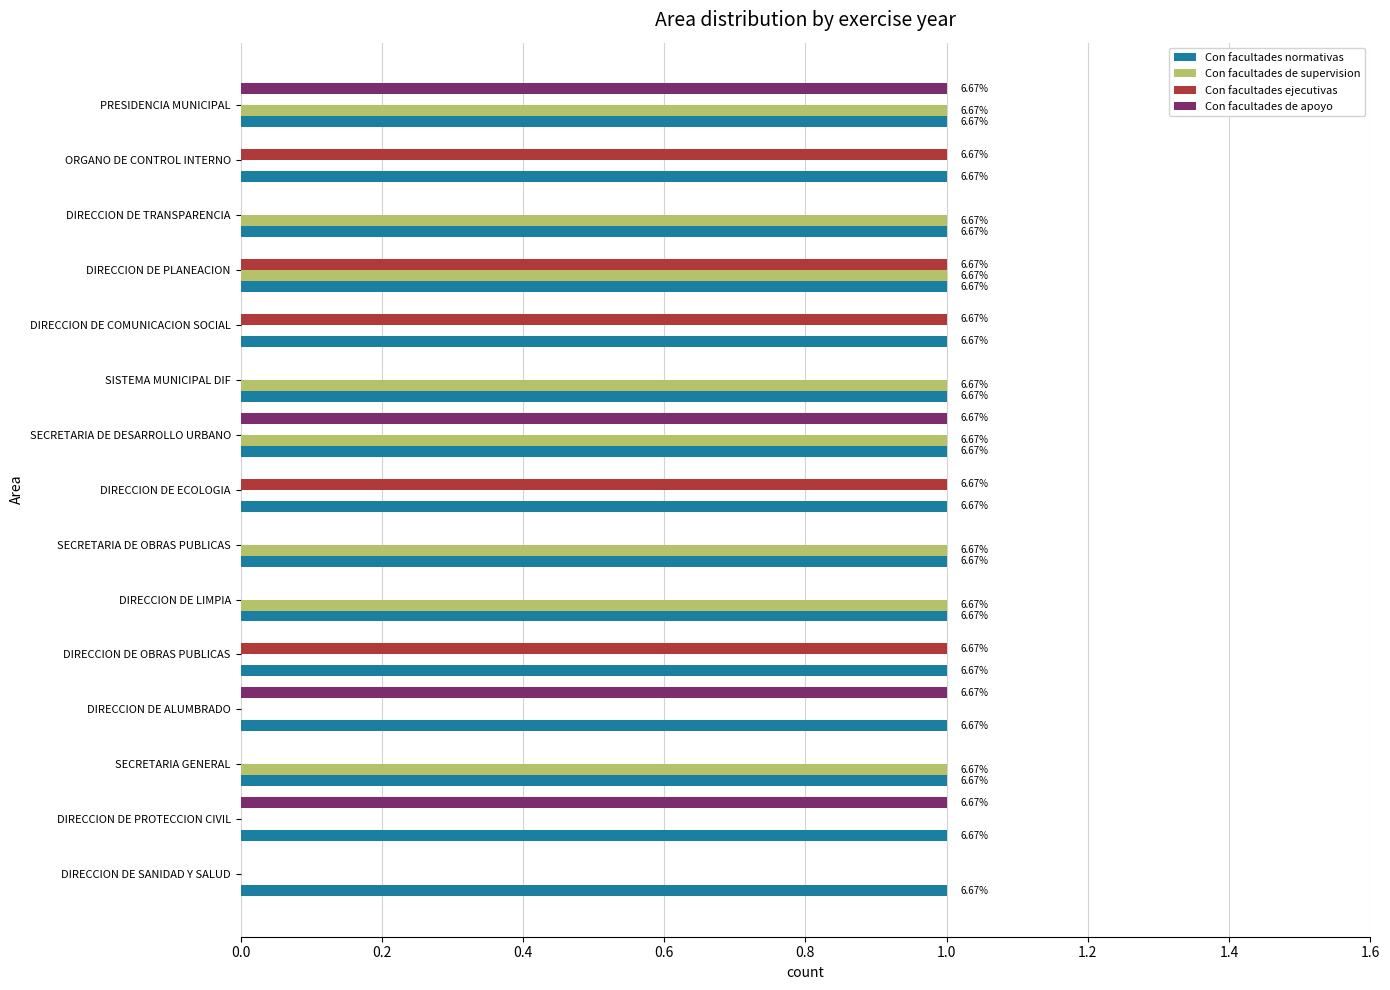

How many Con facultades de apoyo values are between 0 and 1?

15